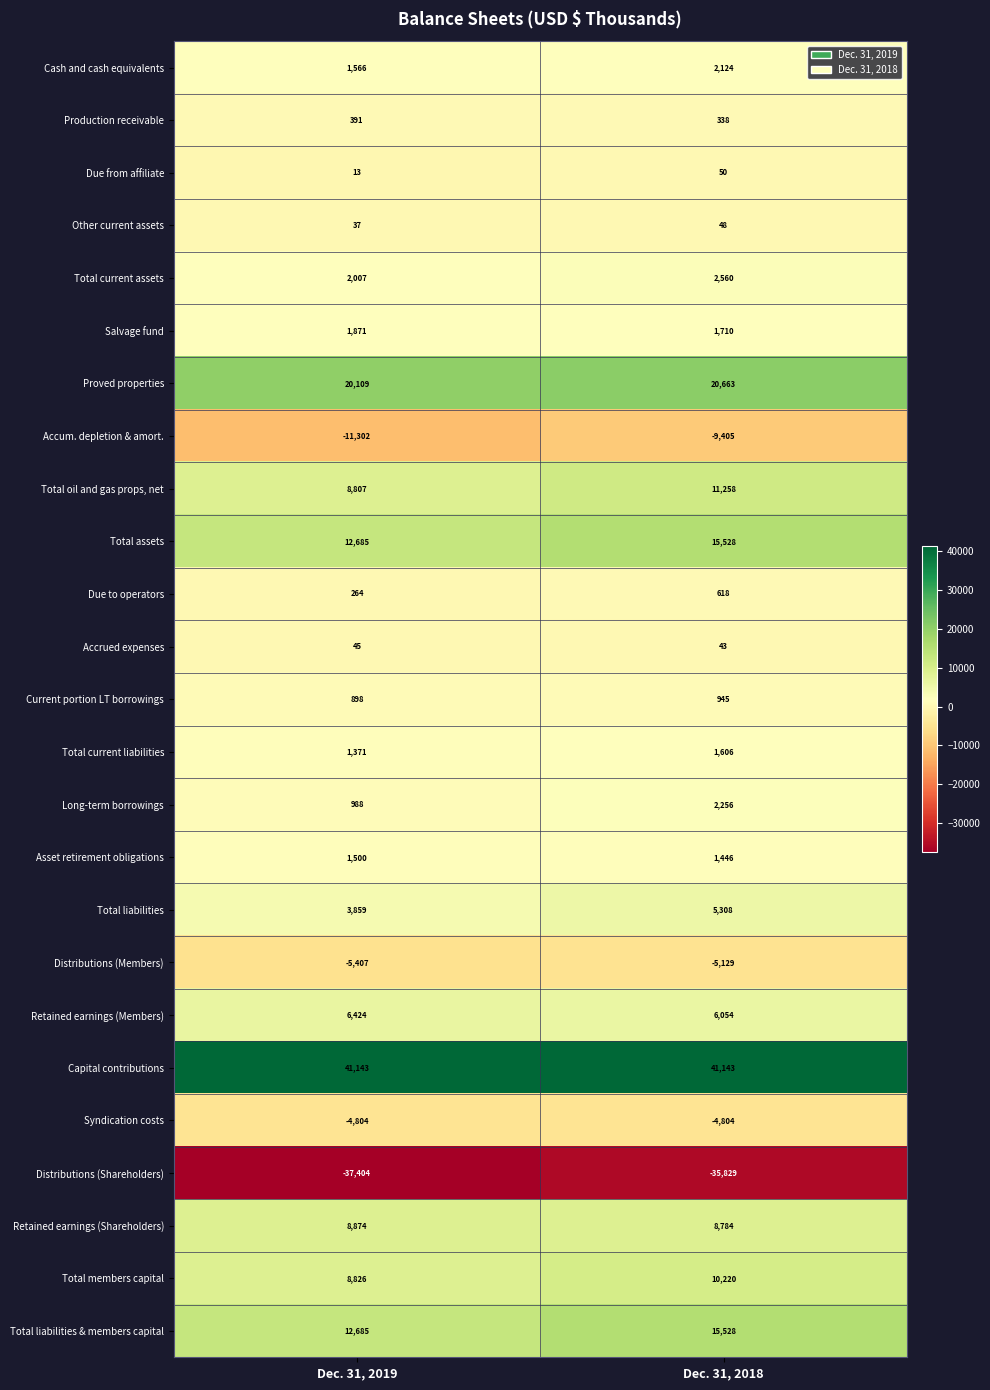

Rank the categories by Distributions (Members) value from lowest to highest.

Dec. 31, 2019, Dec. 31, 2018